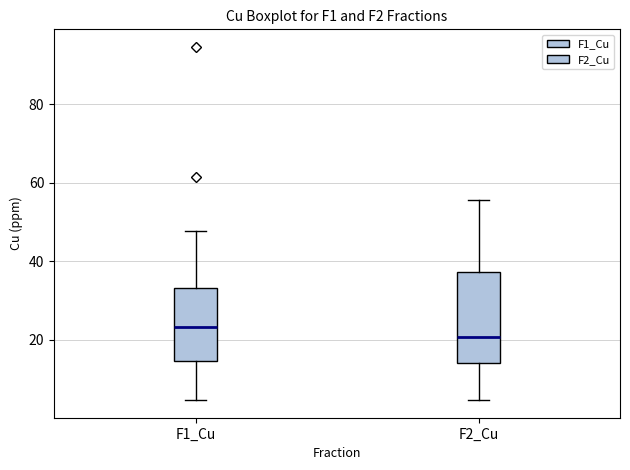

Which box is the tallest, from its lower edge to its upper edge?

F2_Cu